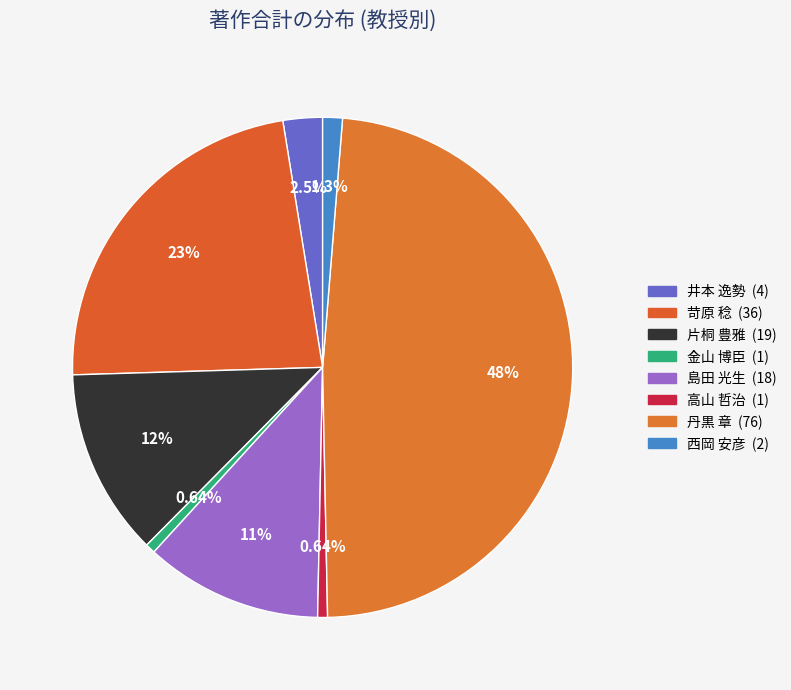

Rank the categories by value from highest to lowest.

丹黒 章, 苛原 稔, 片桐 豊雅, 島田 光生, 井本 逸勢, 西岡 安彦, 金山 博臣, 高山 哲治